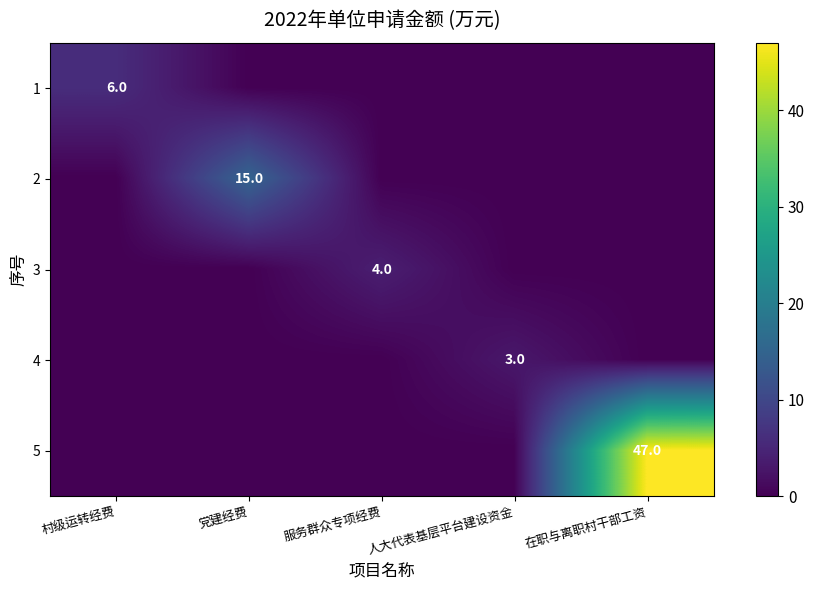

The 4 series shows 3 at 人大代表基层平台建设资金. True or false?

True